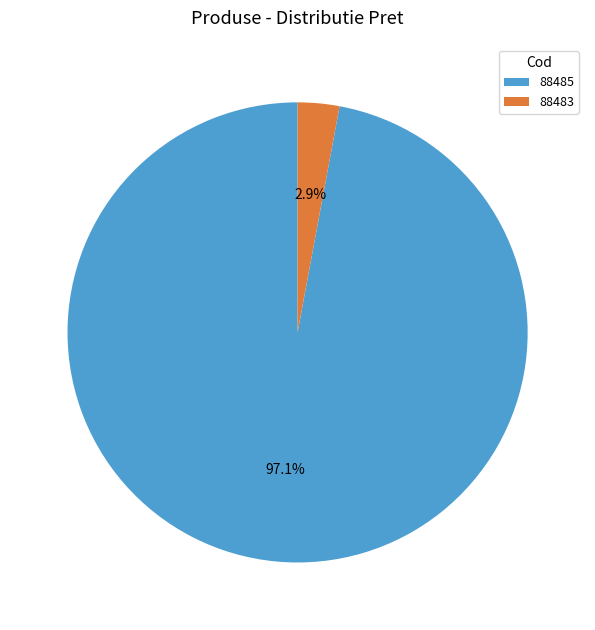

Is there any slice that represents more than half of the pie?

Yes